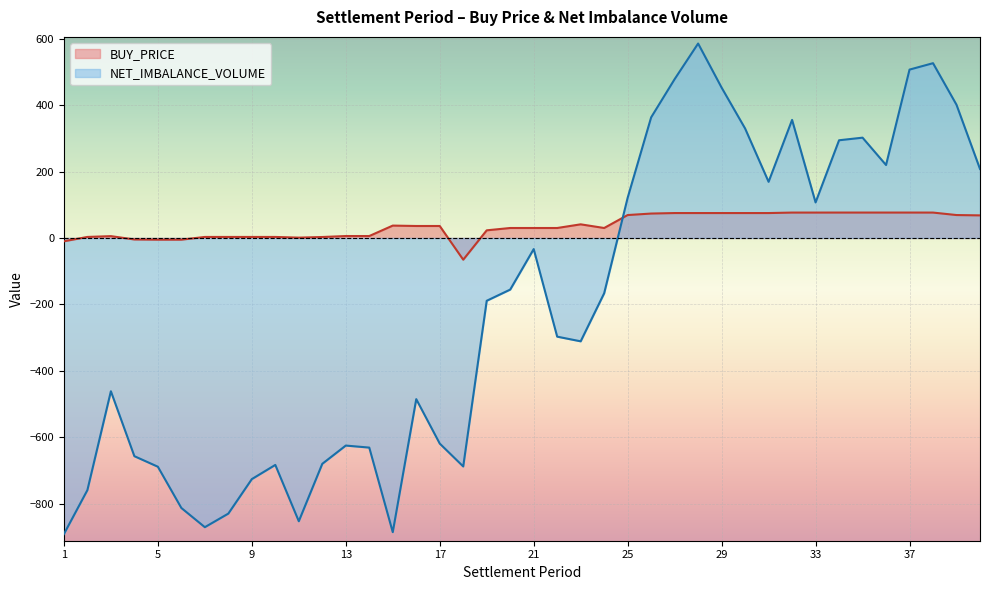

What are all the series names shown in the legend?

BUY_PRICE, NET_IMBALANCE_VOLUME